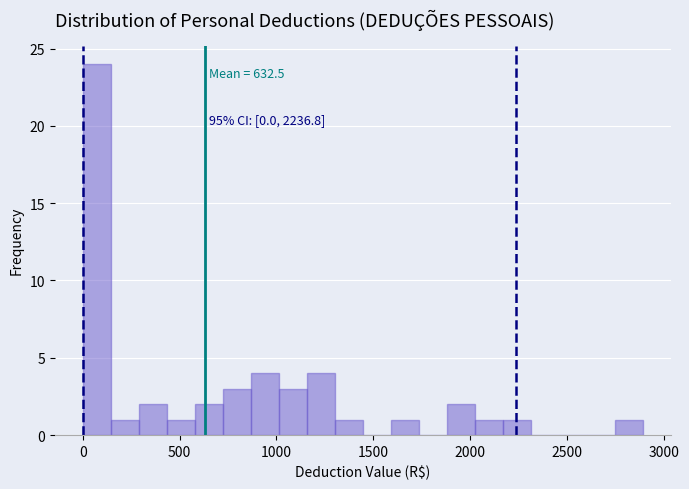

Read against the x-axis, roughly where is the centre of the tallest bar?

50